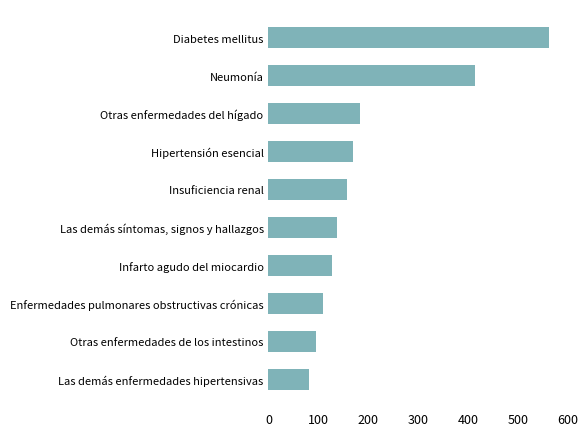

How many distinct data groups are displayed?

1